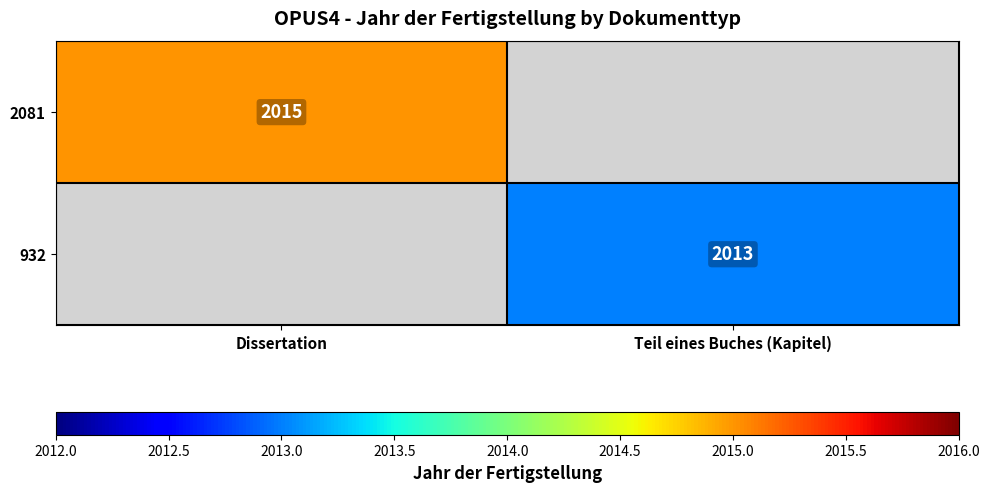

Is it true that 932 equals 440.0 at Teil eines Buches (Kapitel)?

False